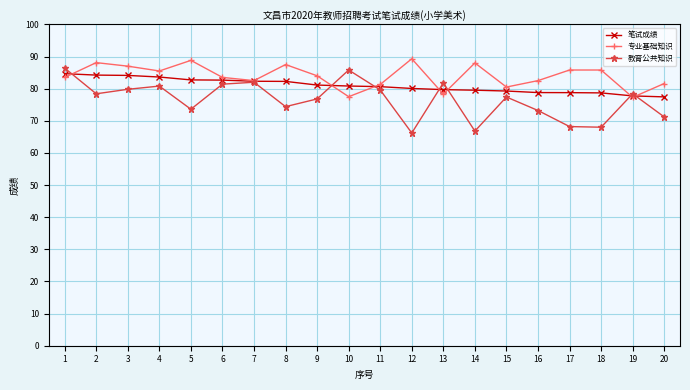

What is the smallest value displayed?

66.2